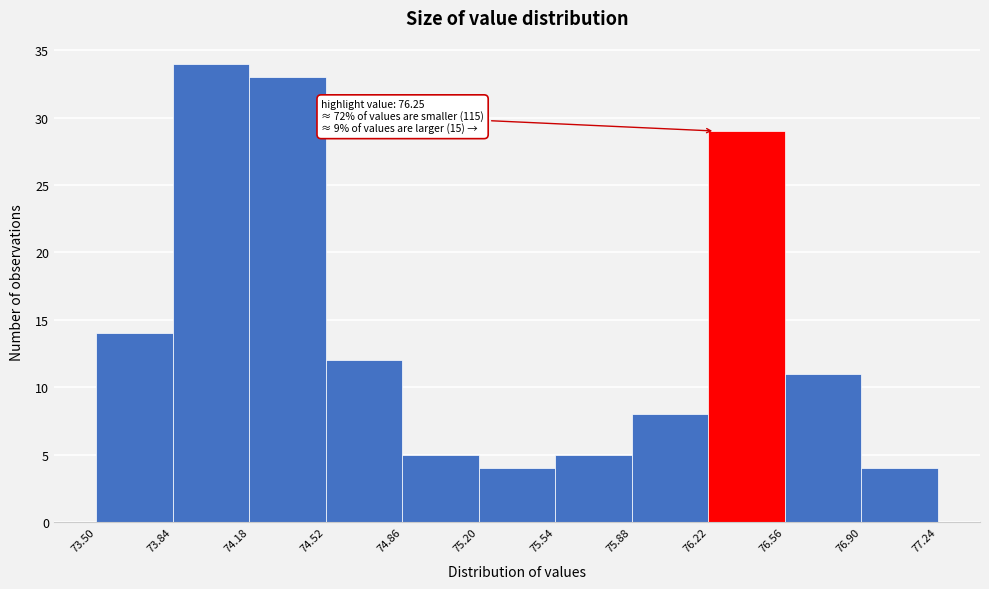

Over which range of the x-axis is the bar tallest?

73.84 to 74.18